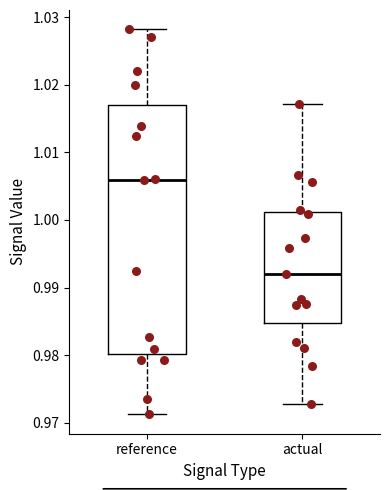

Reading left to right, read every box against the y-axis: the position of its median line, the range the box covers, and the ends of its whiskers. The values are not printed on the chart, so give them approximately, as read against the axis.

reference: median 1.006, box 0.980 to 1.017, whiskers 0.971 to 1.028
actual: median 0.992, box 0.985 to 1.001, whiskers 0.973 to 1.017